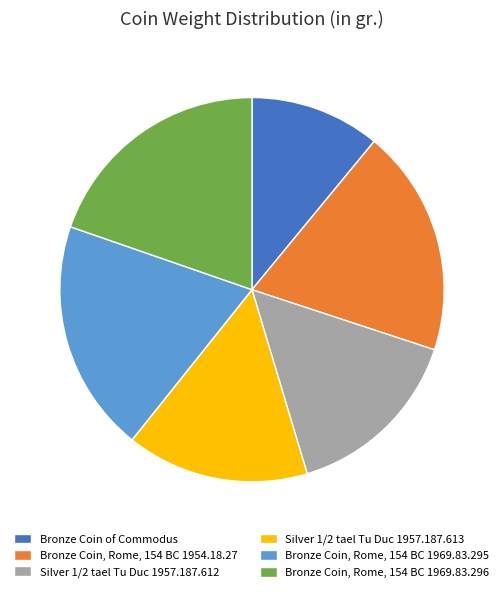

How many slices are in this pie chart?

6